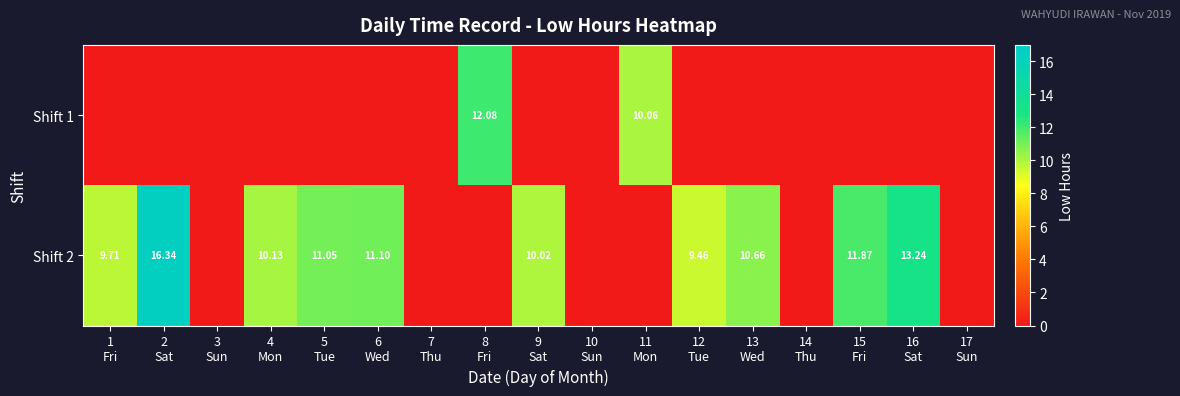

List the series in order of their overall mean, lowest first.

Shift 1, Shift 2